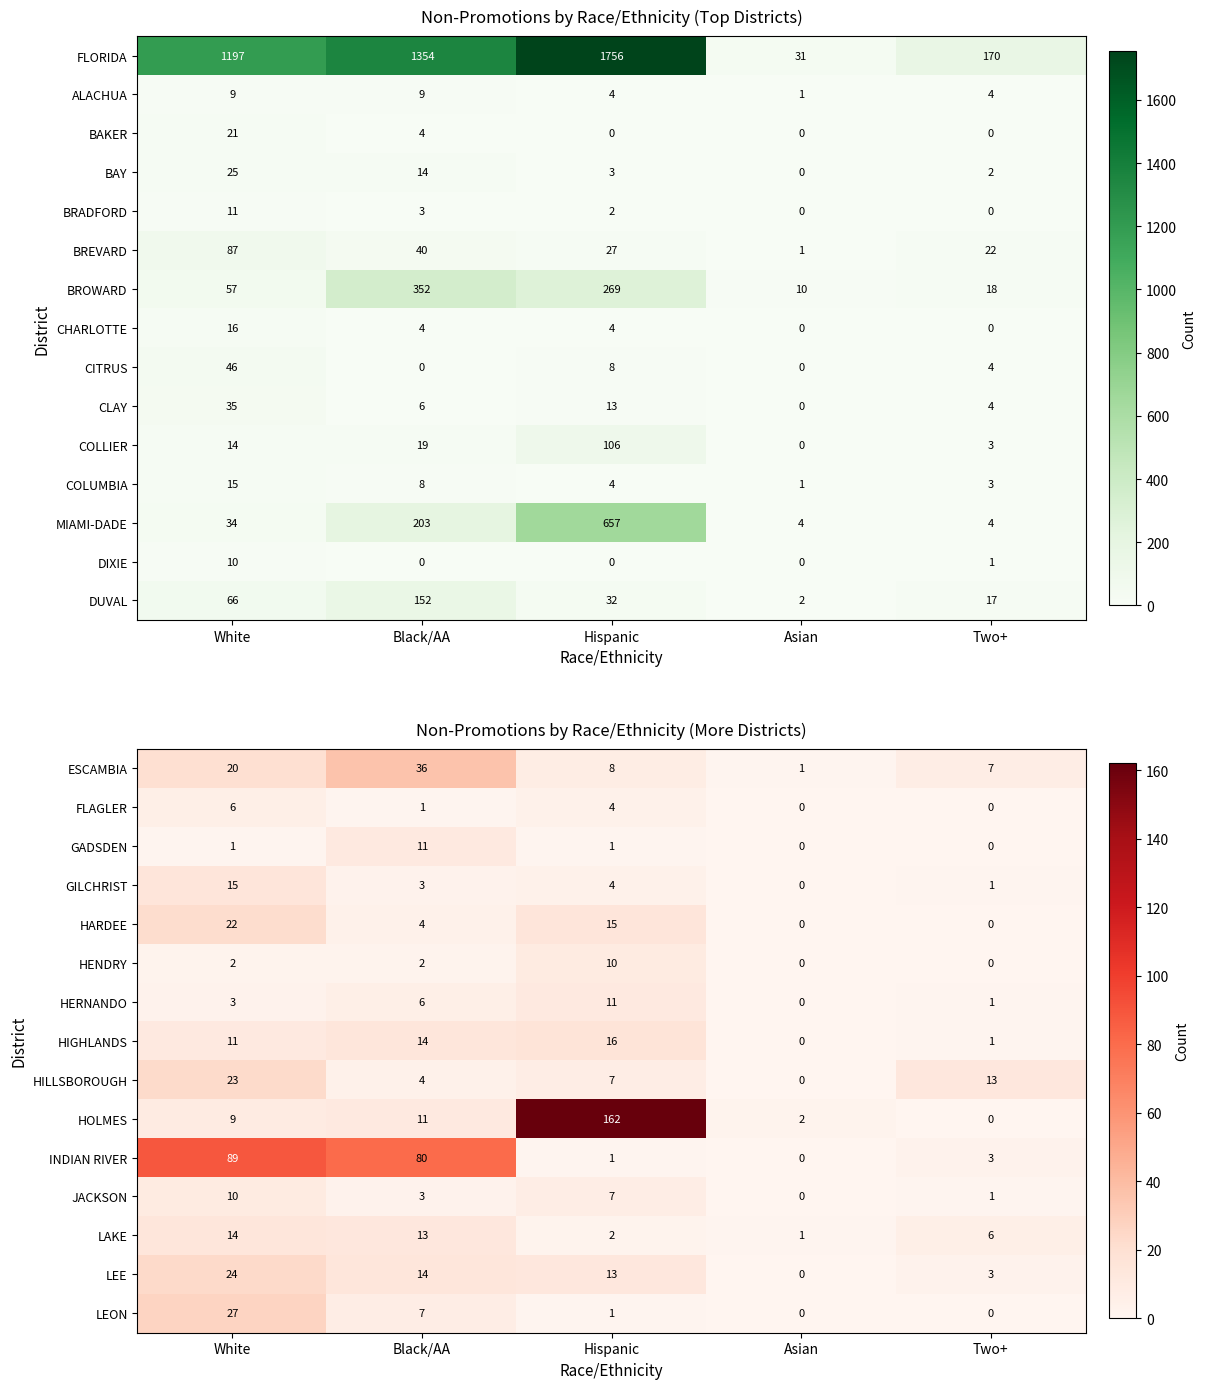

Is the value of HARDEE at White greater than the value of JACKSON at Hispanic?

Yes